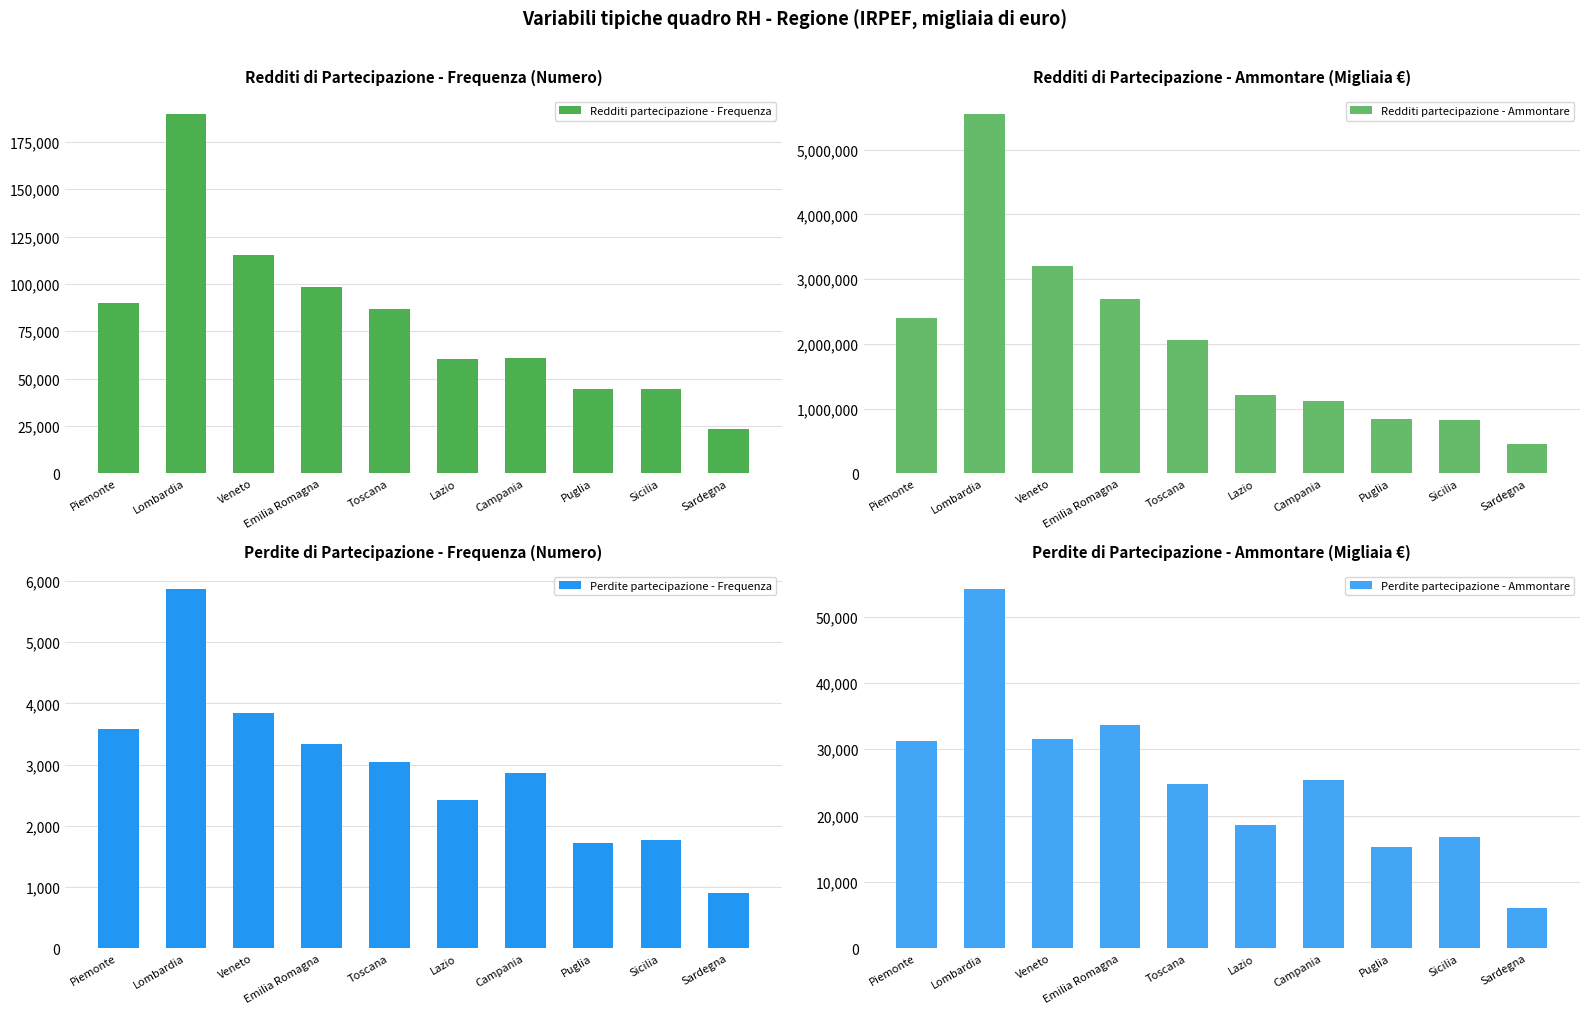

True or false: Perdite partecipazione - Frequenza has a value of 1365 at Toscana.

False